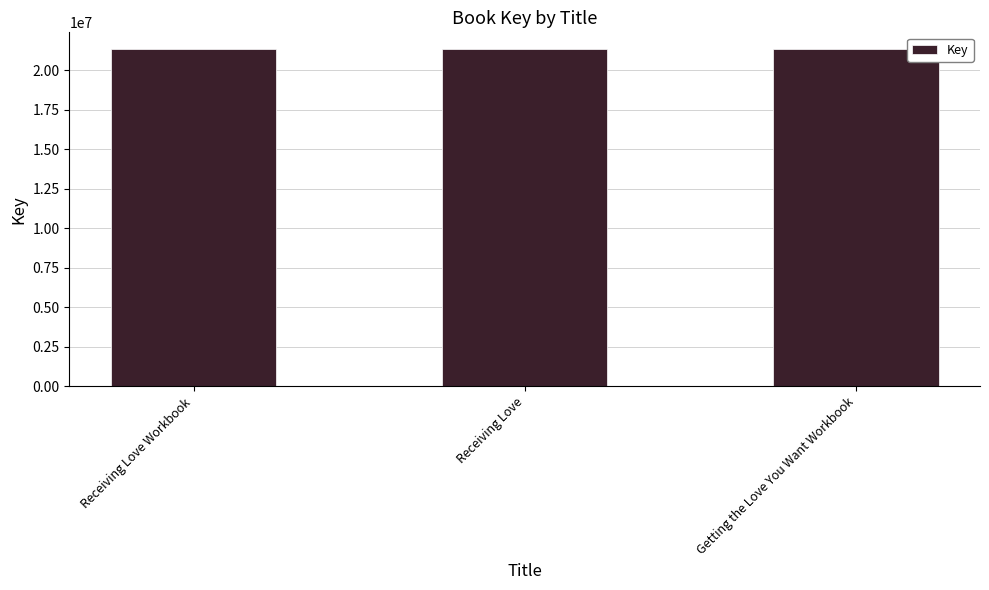

What is the label of the 1st bar from the left?

Receiving Love Workbook